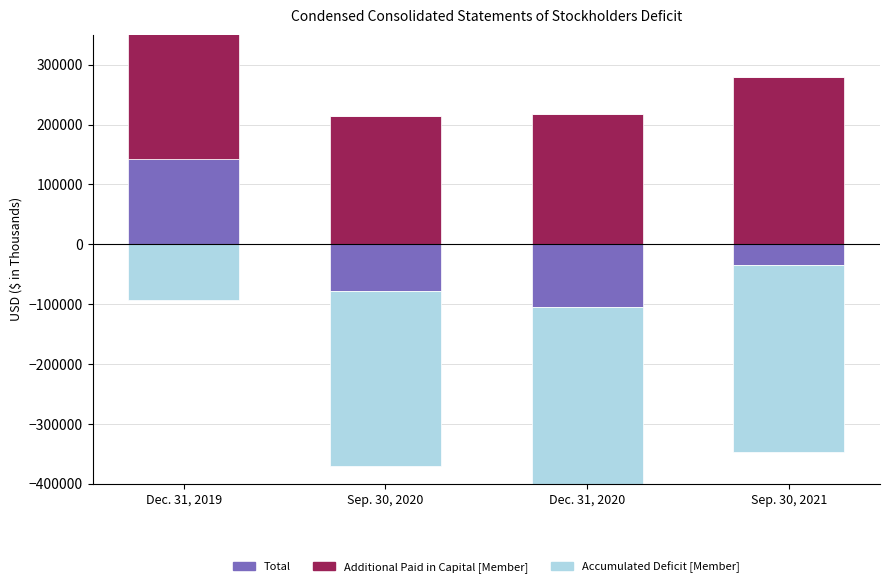

Does the chart contain stacked bars?

No